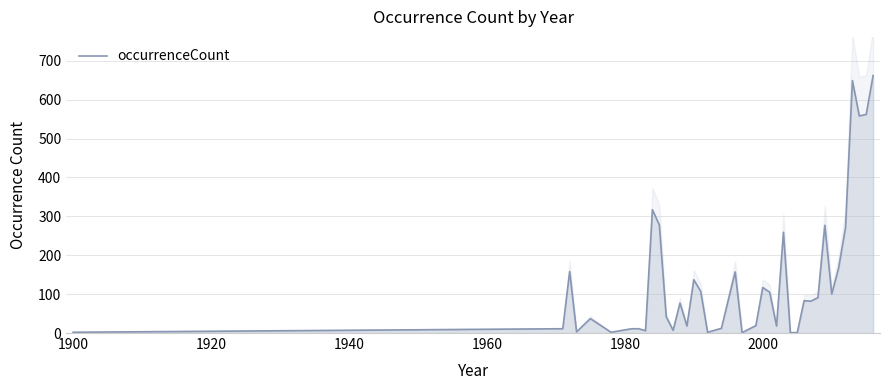

Does the chart have visible grid lines?

Yes